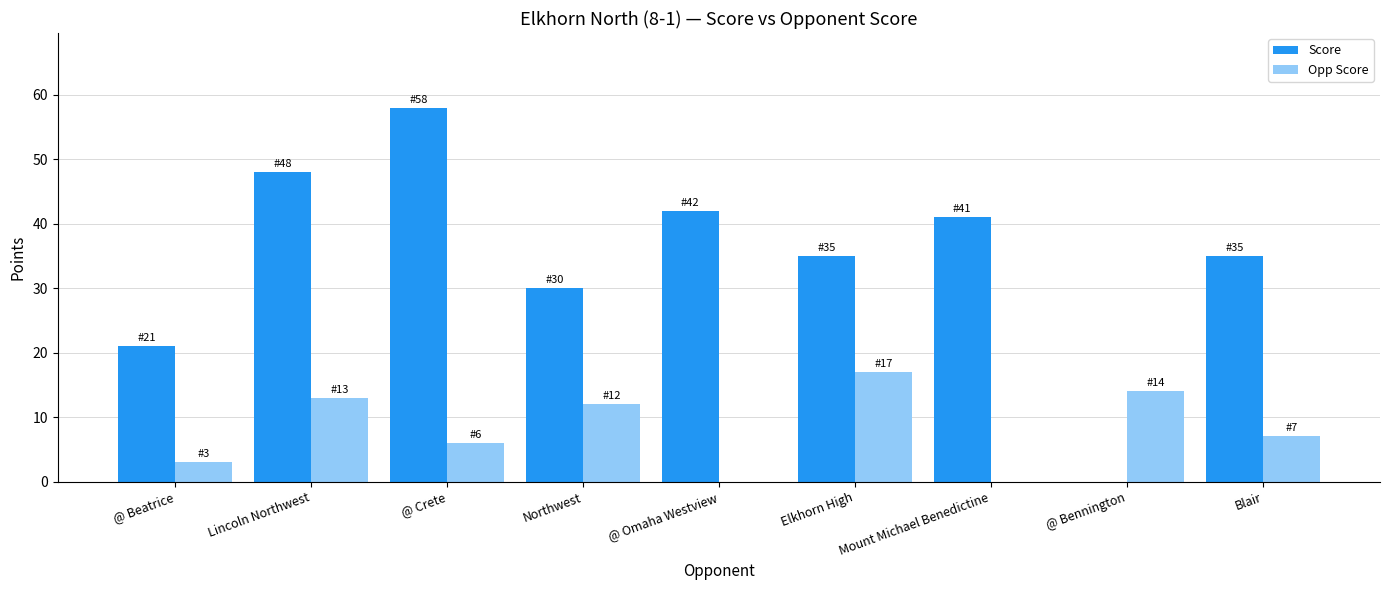

How many groups of bars are there?

9